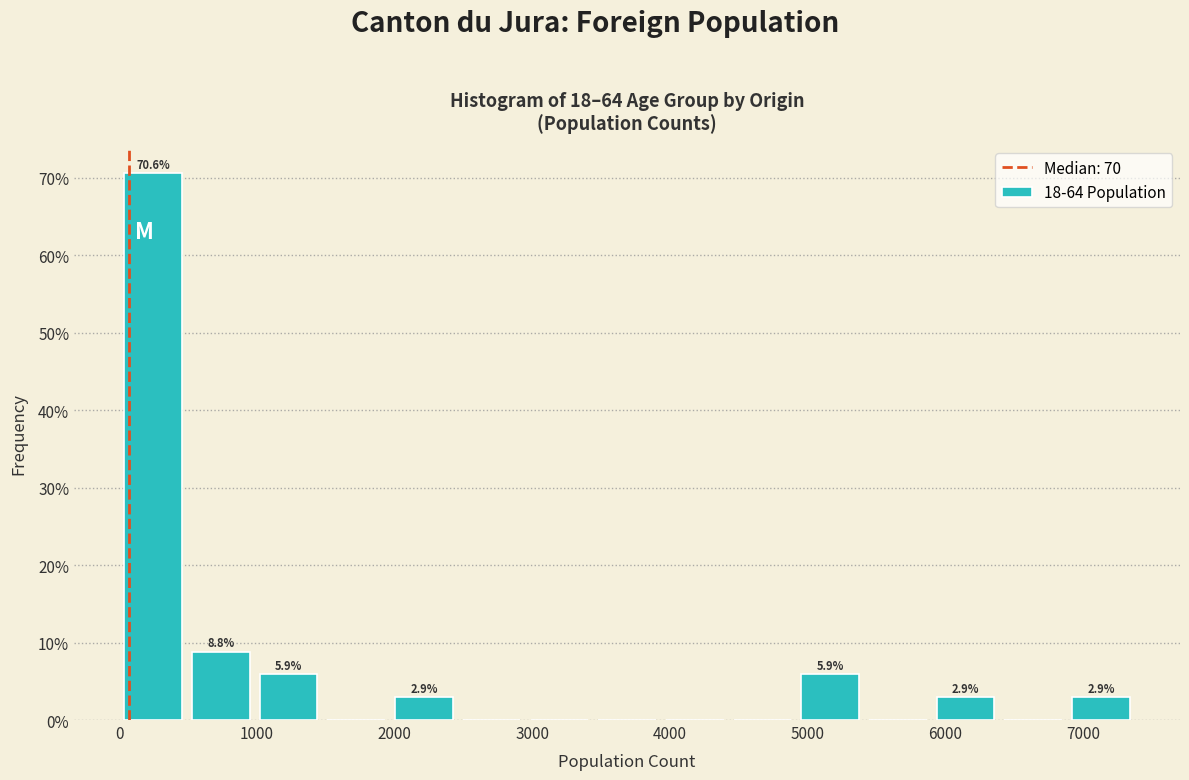

Which range on the x-axis has the tallest bar?

0 to 500